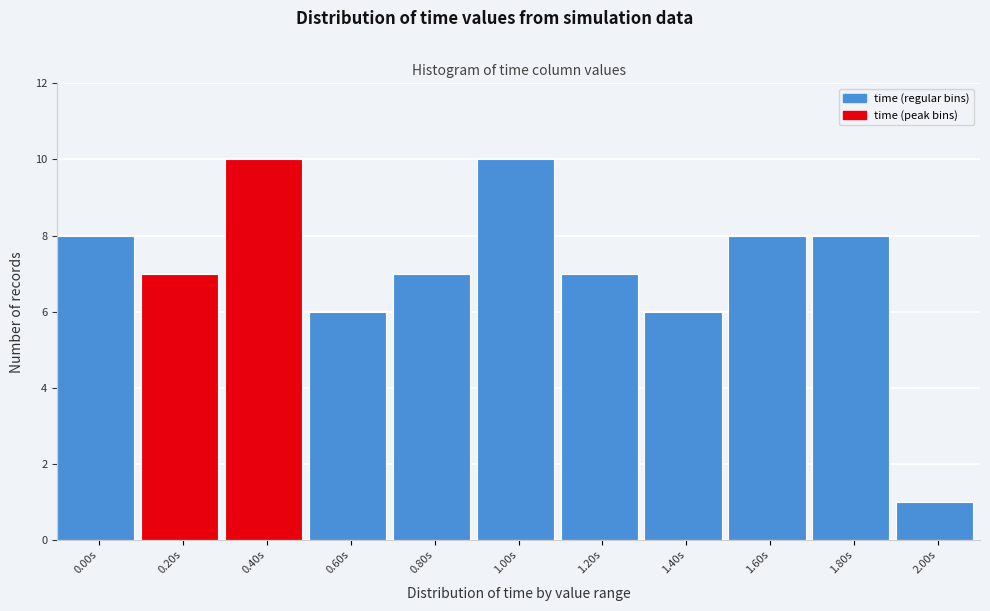

Reading left to right, what are all the values shown in this chart?

0.00s=8	0.20s=7	0.40s=10	0.60s=6	0.80s=7	1.00s=10	1.20s=7	1.40s=6	1.60s=8	1.80s=8	2.00s=1